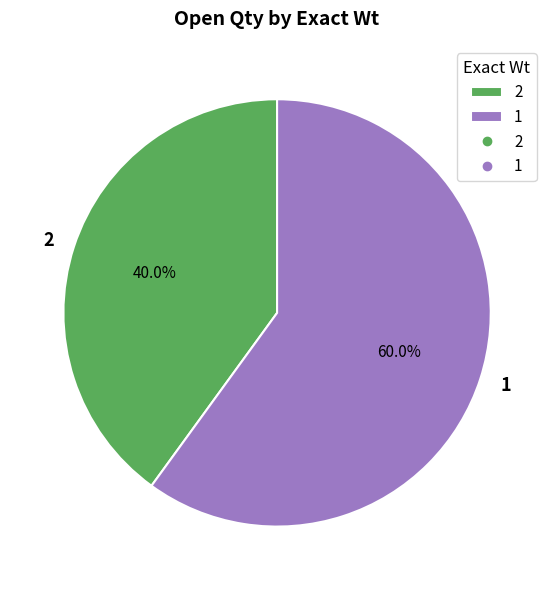

To the nearest percent, what is the combined percentage of 1 and 2?

100%